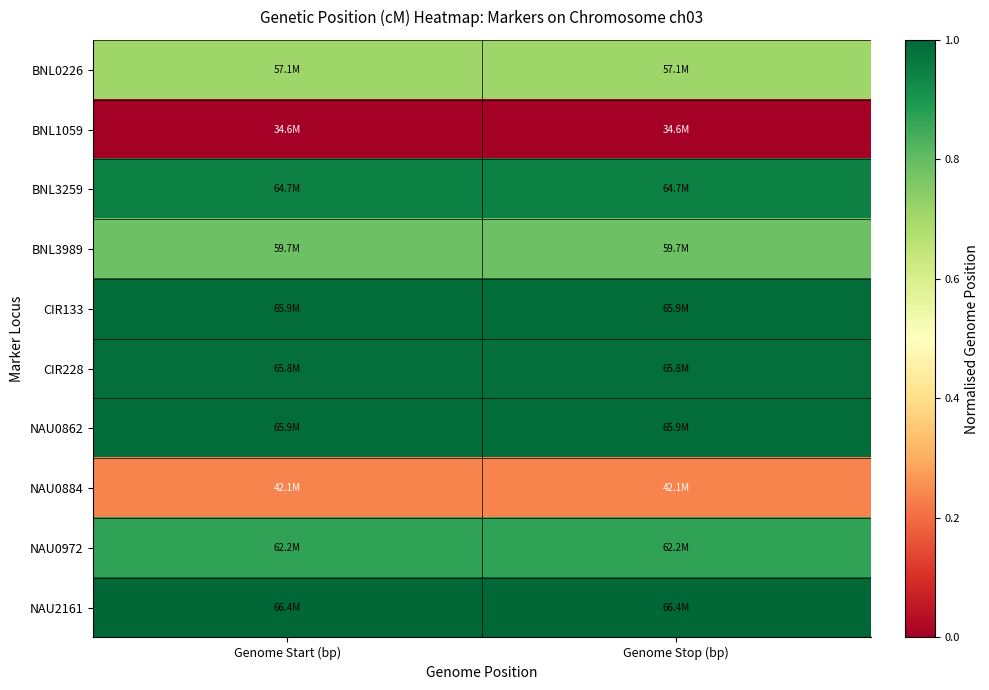

Reading right to left, list all the values displayed in this chart.

BNL0226: Genome Stop (bp)=0.7	Genome Start (bp)=0.7
BNL1059: Genome Stop (bp)=0.0	Genome Start (bp)=0.0
BNL3259: Genome Stop (bp)=0.9	Genome Start (bp)=0.9
BNL3989: Genome Stop (bp)=0.8	Genome Start (bp)=0.8
CIR133: Genome Stop (bp)=1.0	Genome Start (bp)=1.0
CIR228: Genome Stop (bp)=1.0	Genome Start (bp)=1.0
NAU0862: Genome Stop (bp)=1.0	Genome Start (bp)=1.0
NAU0884: Genome Stop (bp)=0.2	Genome Start (bp)=0.2
NAU0972: Genome Stop (bp)=0.9	Genome Start (bp)=0.9
NAU2161: Genome Stop (bp)=1.0	Genome Start (bp)=1.0